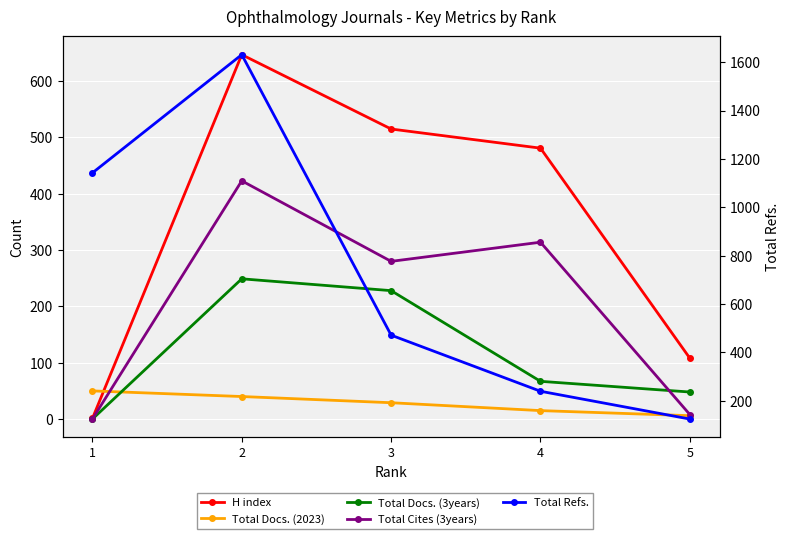

Which series has the largest total across all categories?

Total Refs.